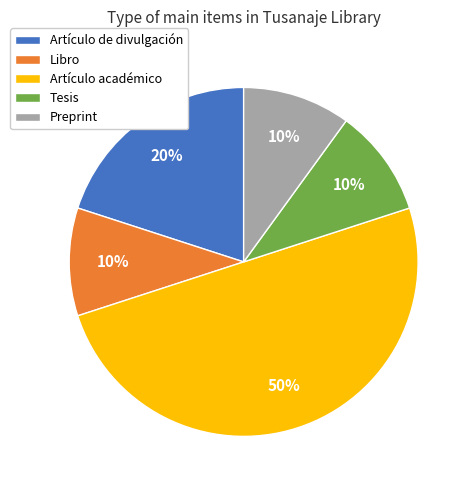

True or false: Libro accounts for 10% of the total.

True